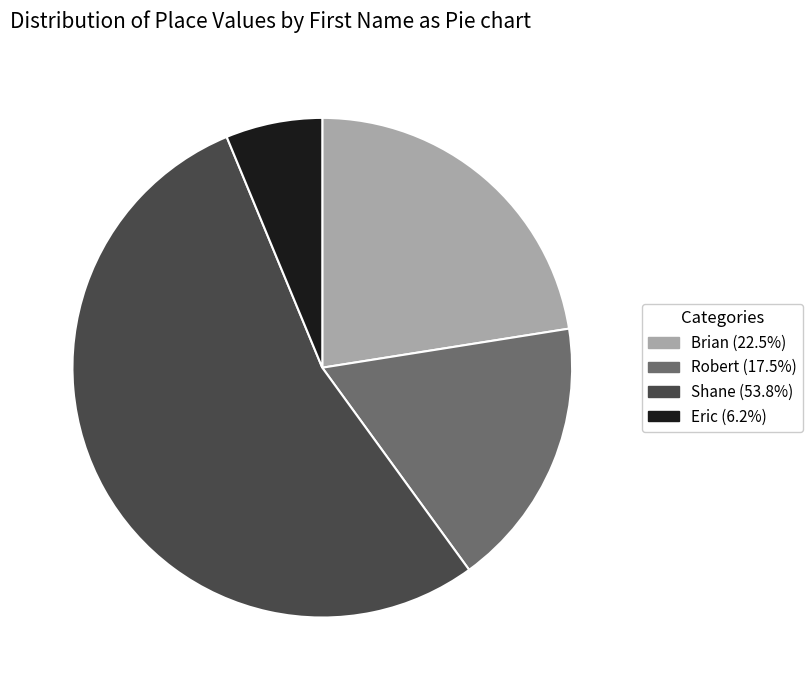

Is there a majority slice in this chart?

Yes